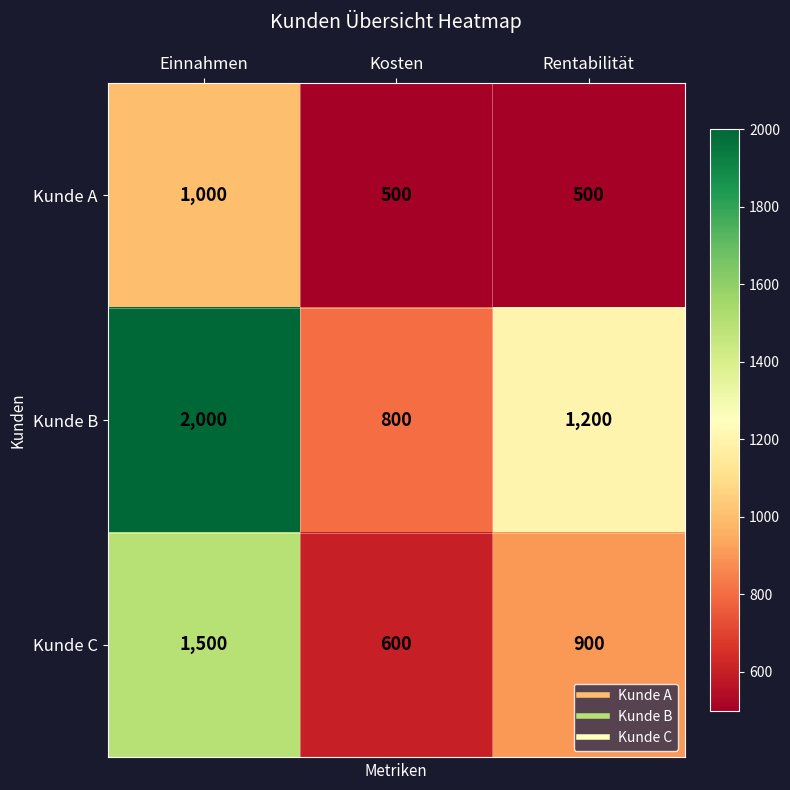

At how many categories does at least one series exceed 1247?

1